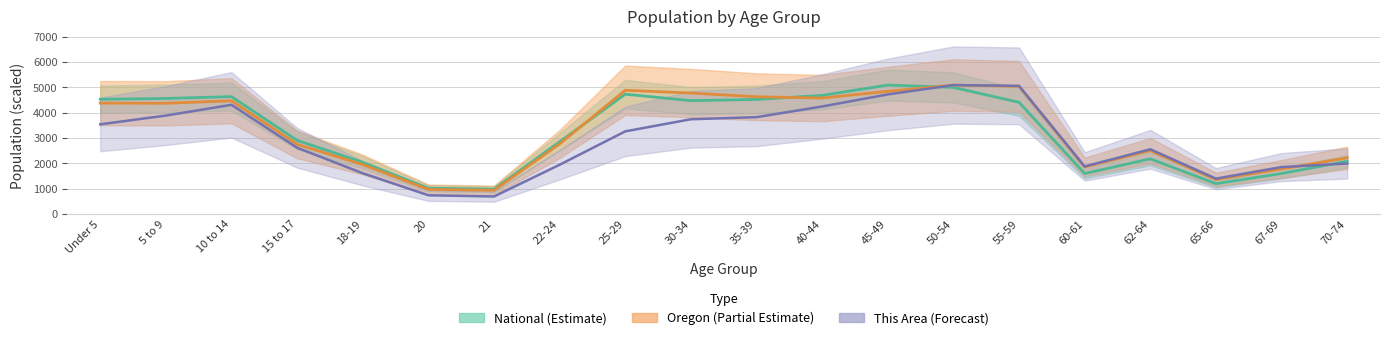

How many values in the This Area series are below 3257?

10